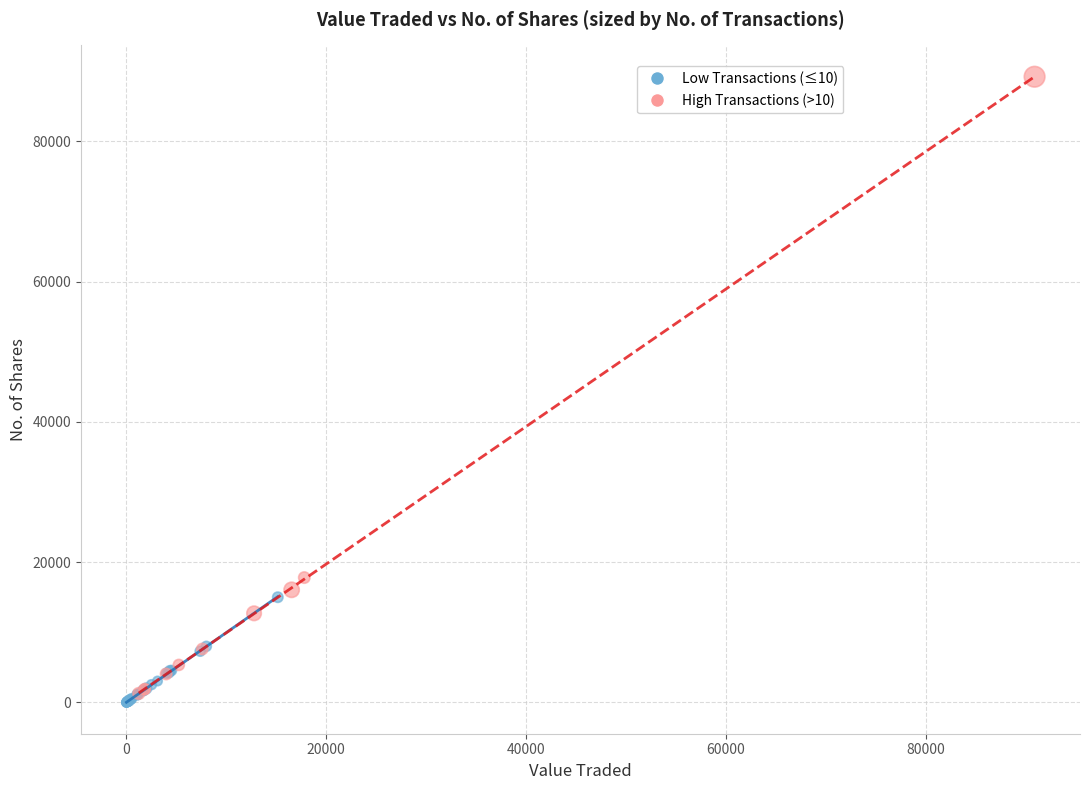

Which series contains the highest Y value?

High Transactions (>10)